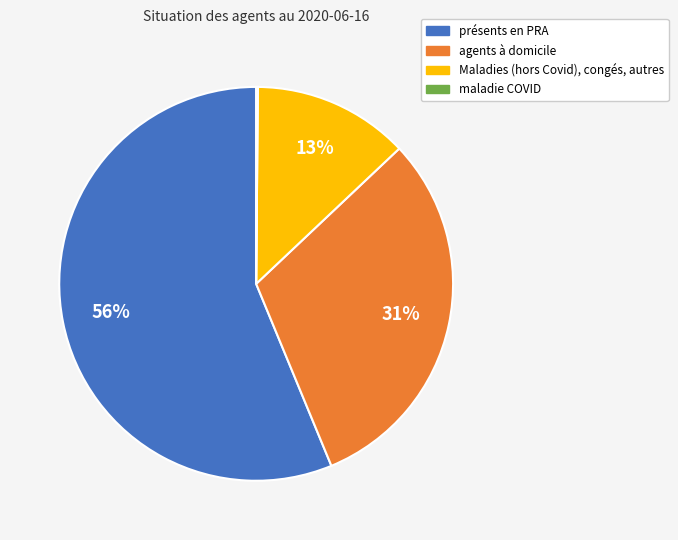

The agents à domicile slice represents 31% of the pie. True or false?

True